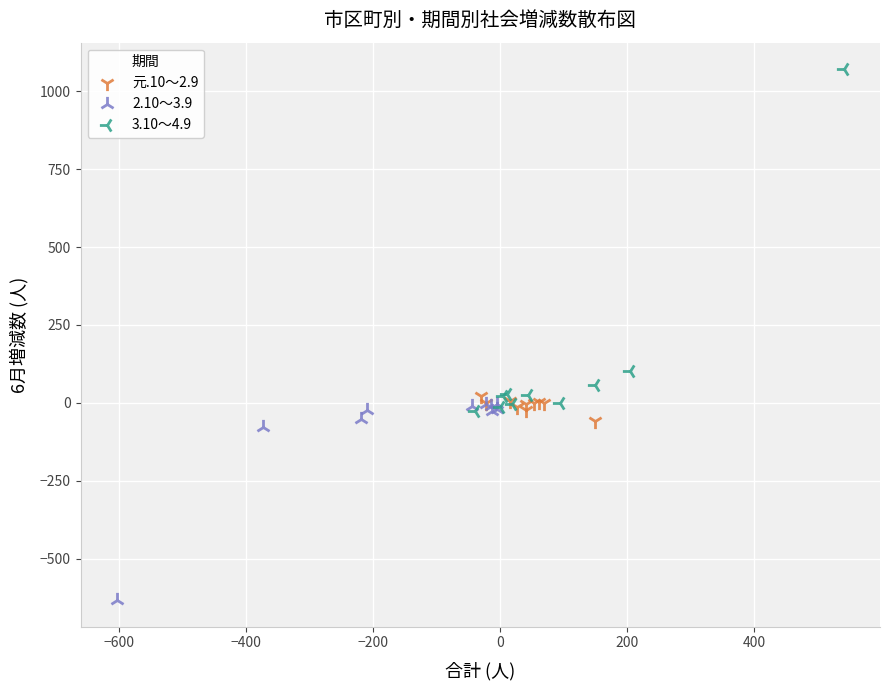

Which series reaches the maximum Y coordinate?

3.10～4.9